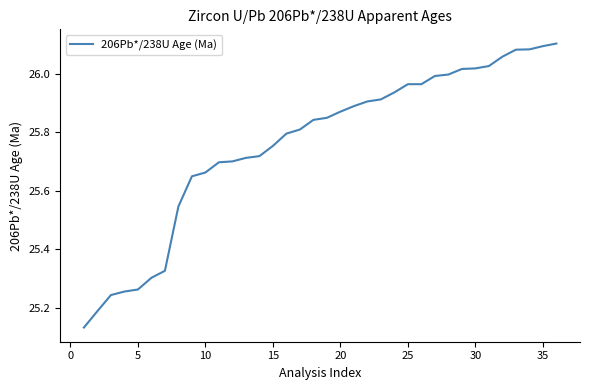

What is the difference between the maximum and minimum values?

1.0